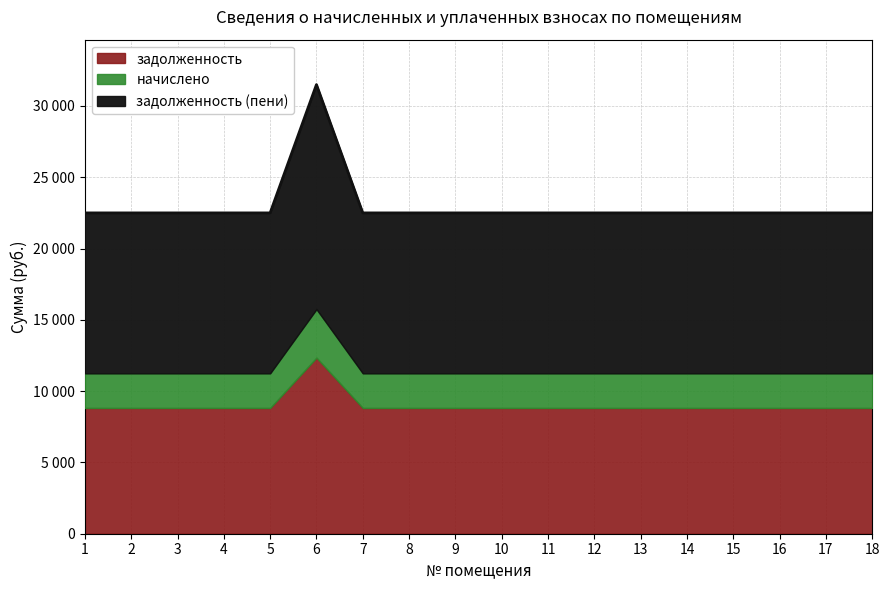

What is the sum of all начислено values?

207000